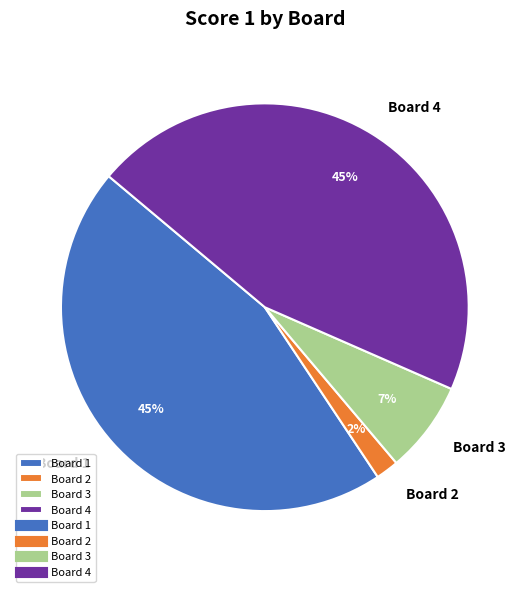

The Board 4 slice represents 52% of the pie. True or false?

False